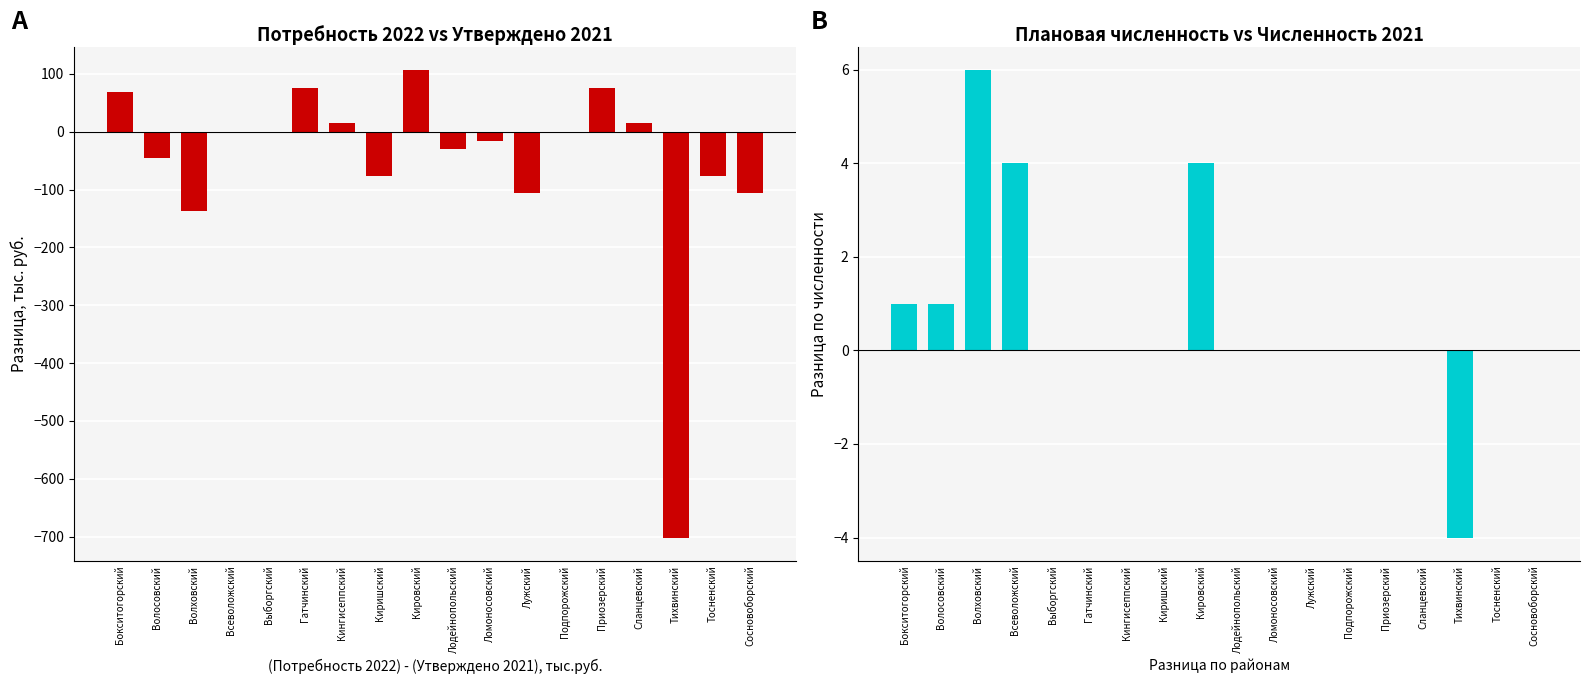

Which series has the largest total across all categories?

Числ. плановая - Числ. 2021